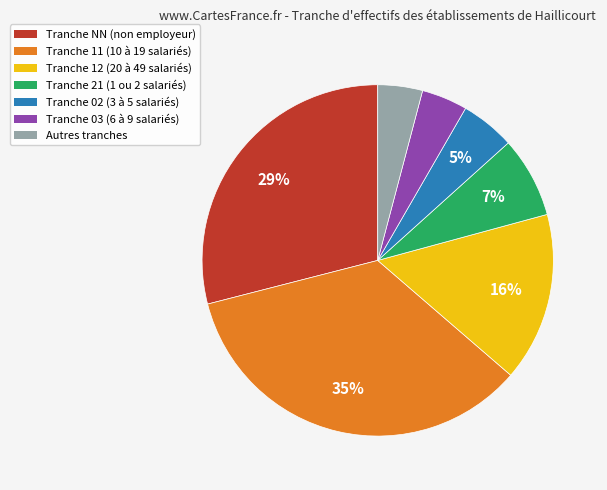

Does any single category account for the majority?

No